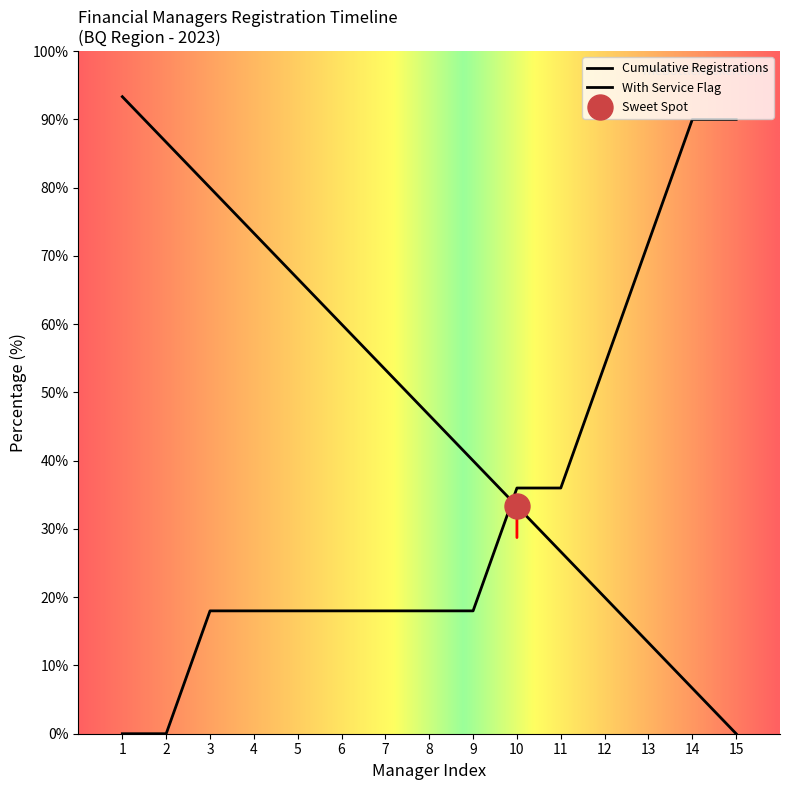

The chart shows a value of 93.3 at 1. True or false?

True